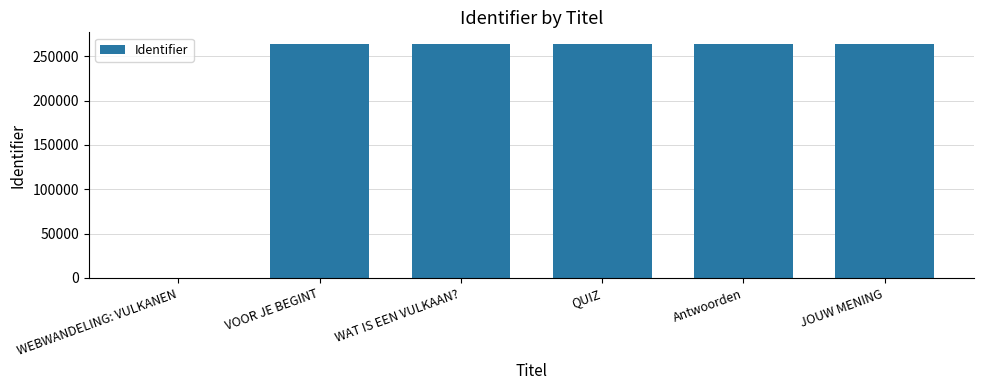

What is the change in value from WEBWANDELING: VULKANEN to WAT IS EEN VULKAAN??

+263566